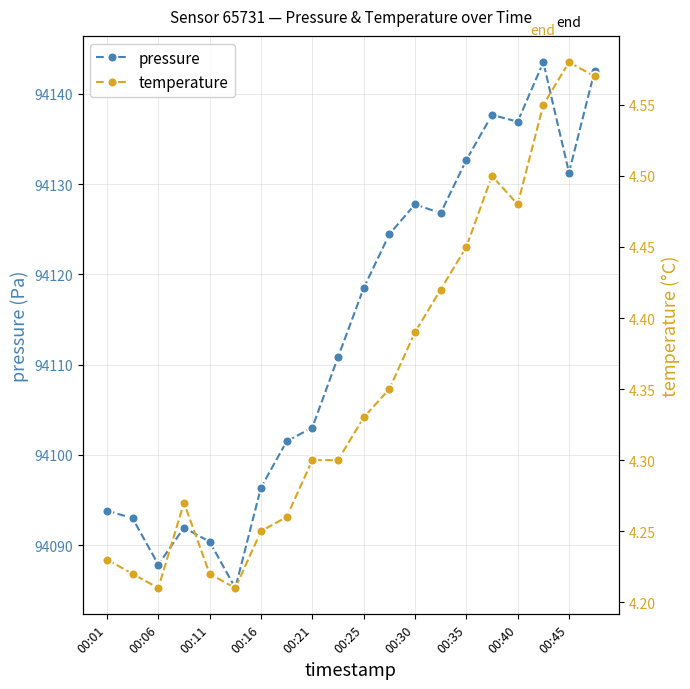

True or false: pressure has a value of 24517.7 at 00:06.

False